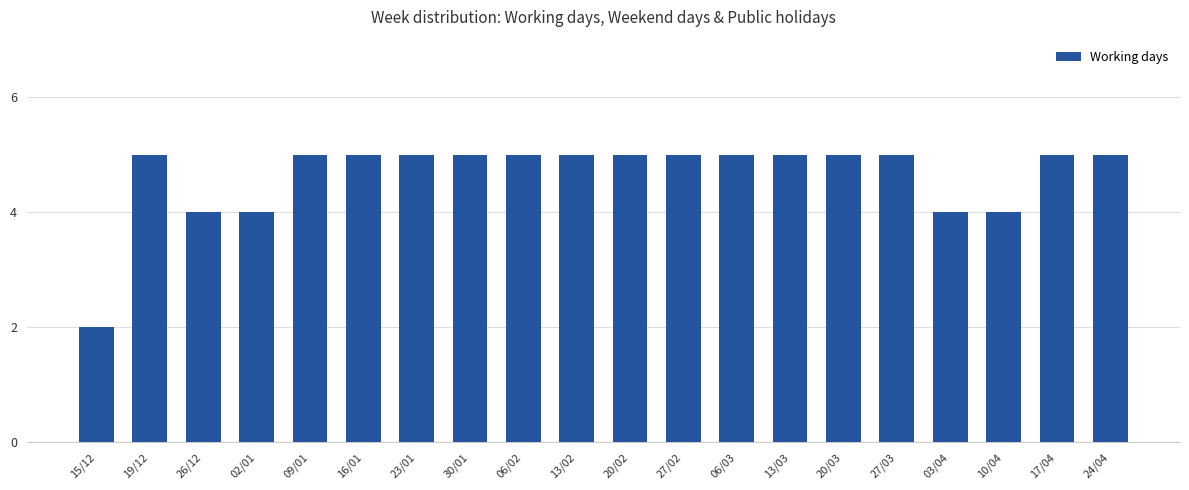

Which label corresponds to the smallest value in the chart?

15/12